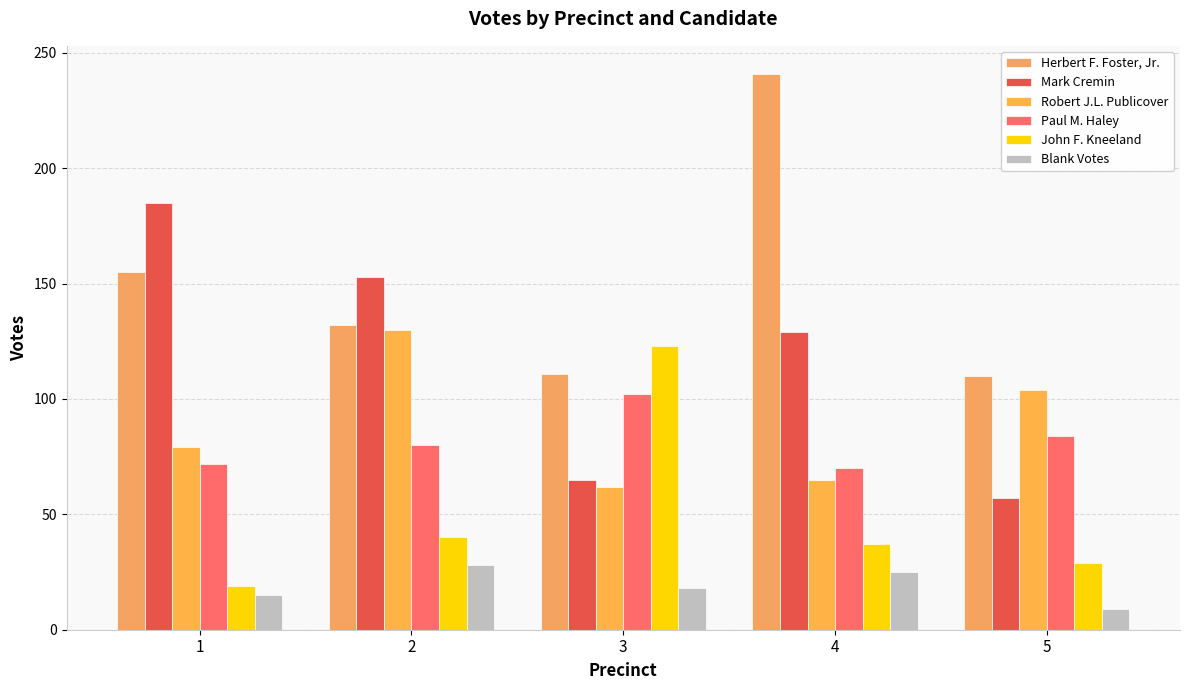

Count the number of data series in this chart.

6